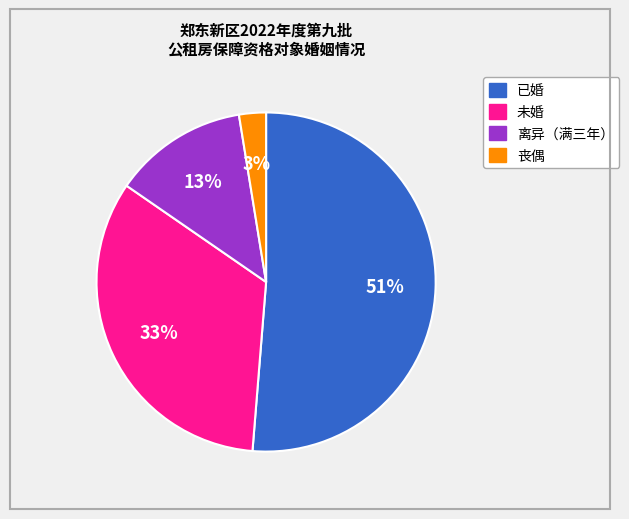

Rank the categories by value from lowest to highest.

丧偶, 离异（满三年）, 未婚, 已婚